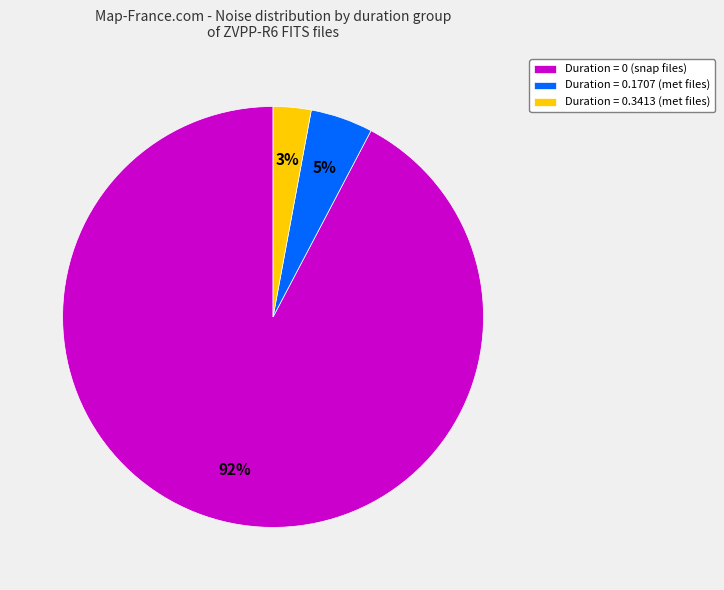

The Duration = 0 (snap files) slice represents 81% of the pie. True or false?

False